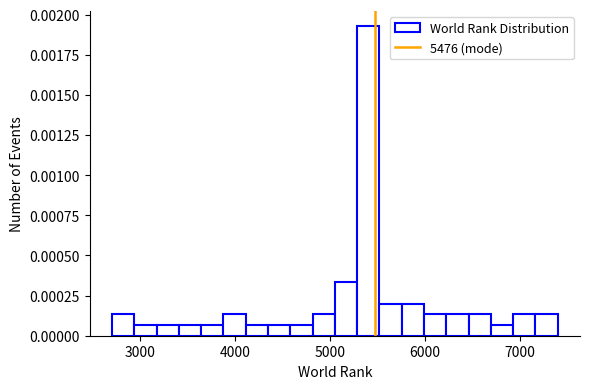

Around what value on the x-axis is the tallest bar? Give the approximate position of its centre, as read against the axis.

5400